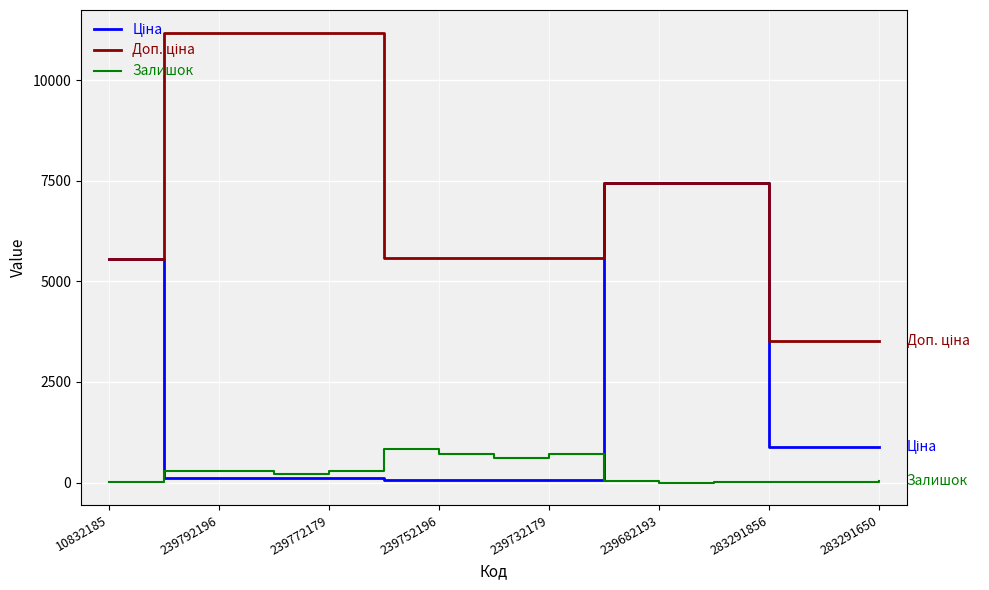

What is the greatest value displayed?

11182.0